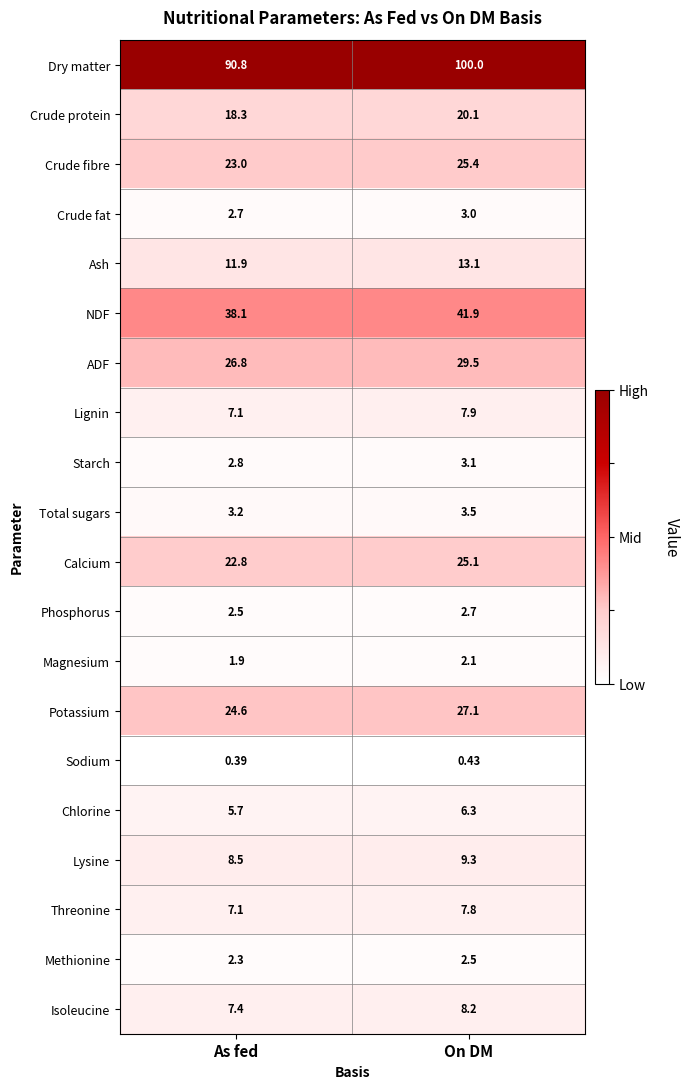

List the labels in order of Ash value, largest first.

On DM, As fed